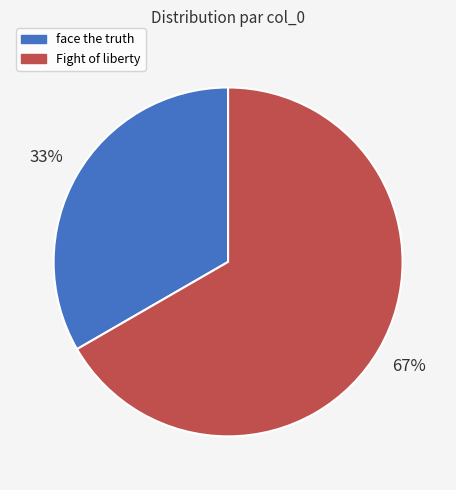

To the nearest percent, what is the combined percentage of Fight of liberty and face the truth?

100%